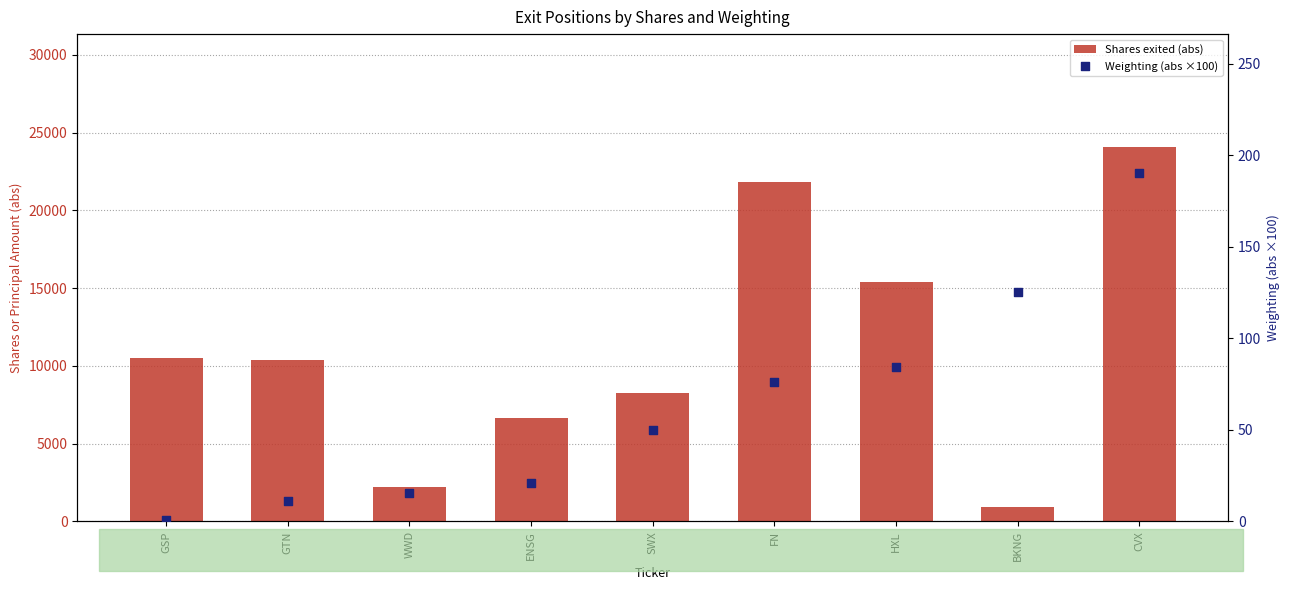

What are all the series names shown in the legend?

Shares exited (abs), Weighting (abs ×100)